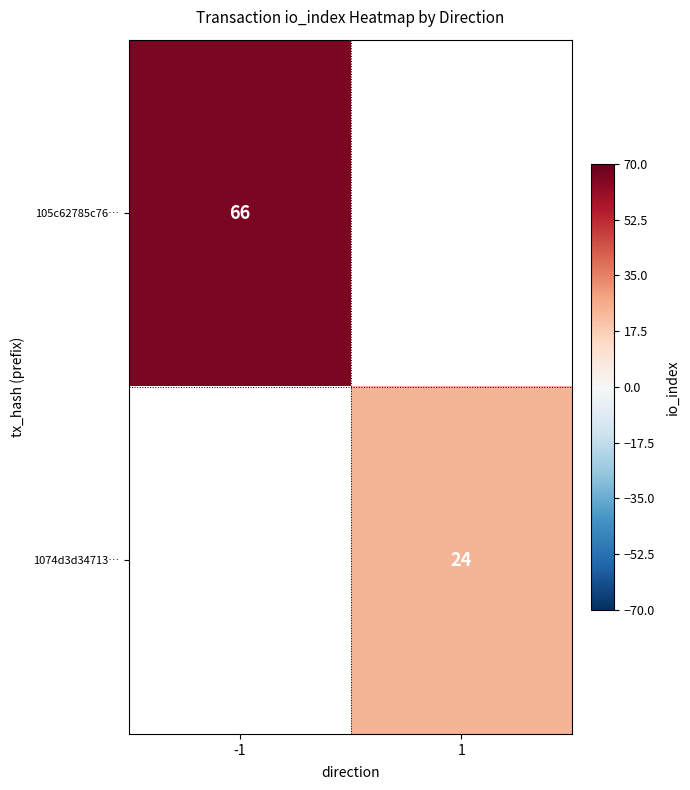

Count the number of data series in this chart.

2